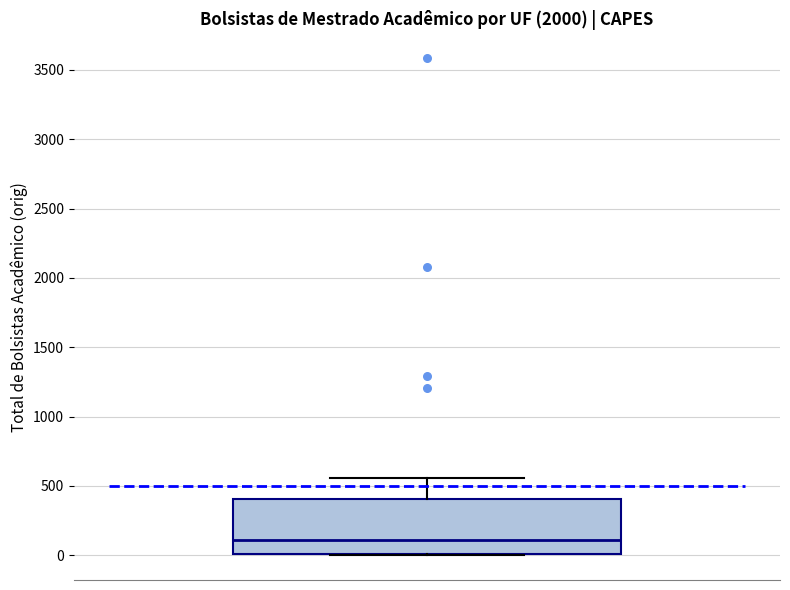

Transcribe this box plot: give where the median line is, the range the box spans, and where the two whiskers end, as read against the y-axis. The values are not printed on the chart, so give them approximately, as read against the axis.

median 100, box 0 to 400, whiskers 0 to 550